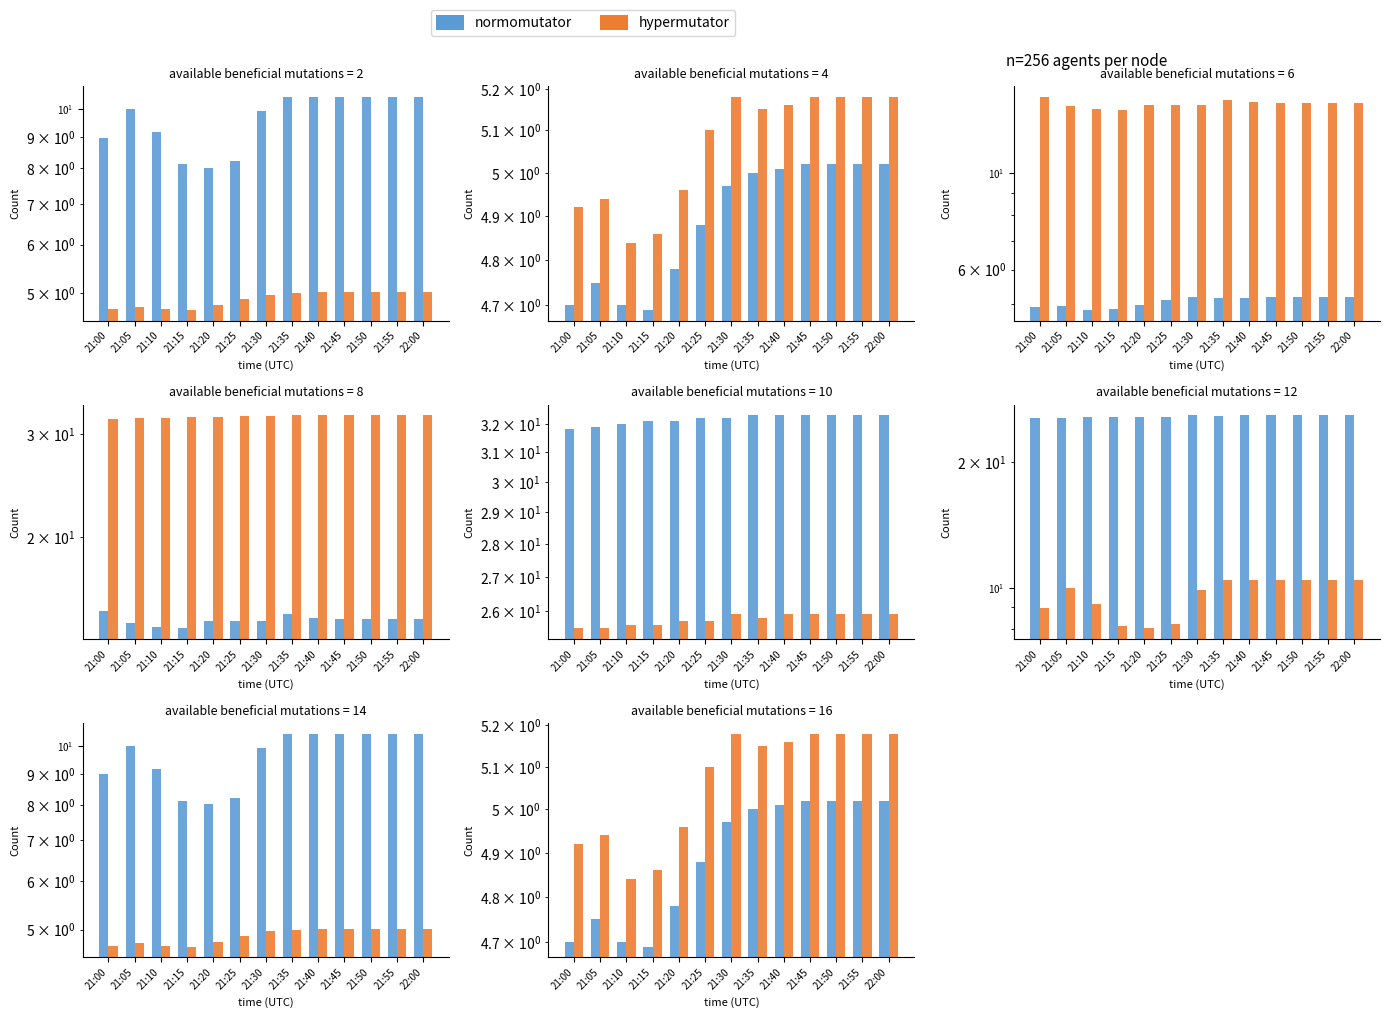

Which label corresponds to the smallest value in the chart?

21:15